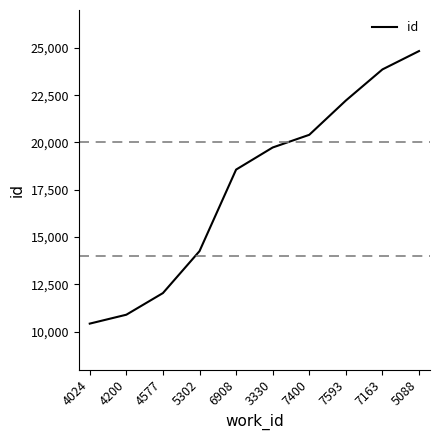

Which category has the highest value across all series?

5088